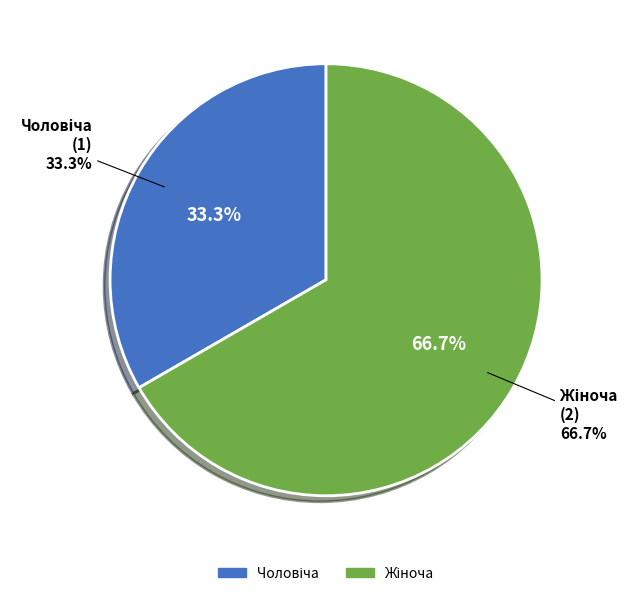

Does Жіноча represent more than half of the total?

Yes